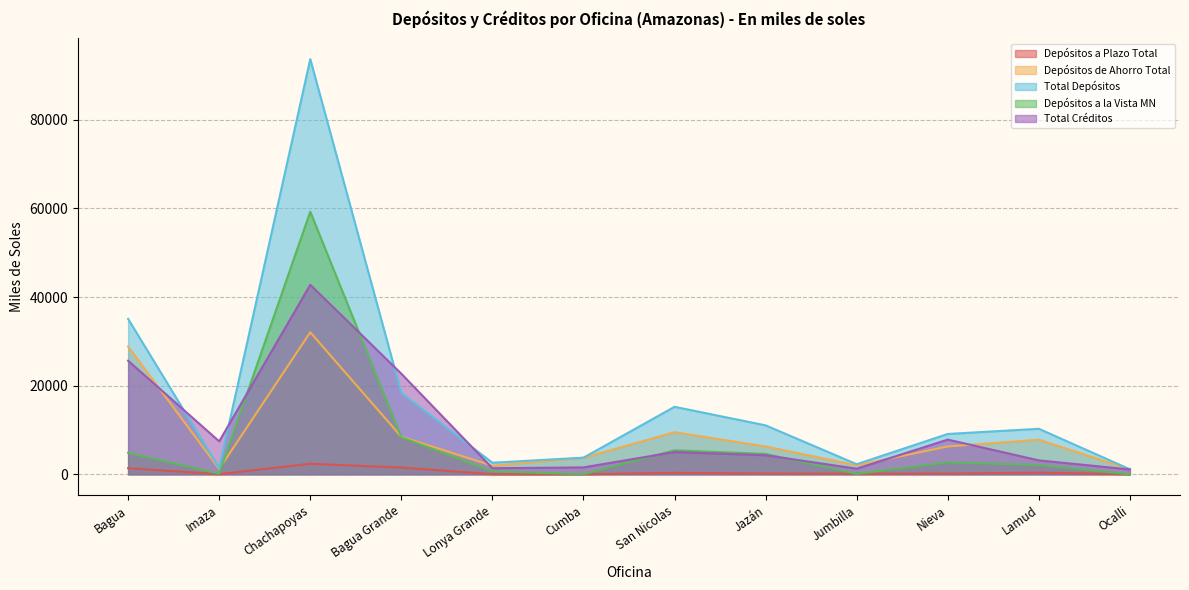

What is the sum of all Depósitos a la Vista MN values?

88210.8